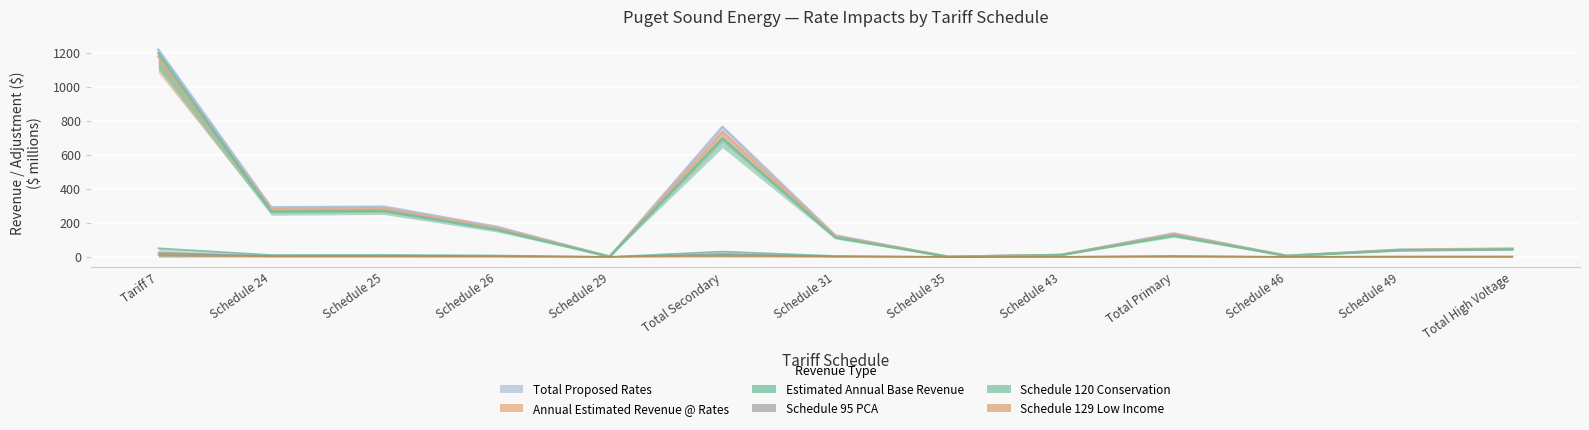

Reading left to right, extract all data points from this chart.

Estimated Annual Base Revenue: Tariff 7=1198.8	Schedule 24=266.7	Schedule 25=271.5	Schedule 26=159.4	Schedule 29=1.0	Total Secondary=698.6	Schedule 31=114.0	Schedule 35=0.4	Schedule 43=10.7	Total Primary=125.1	Schedule 46=5.6	Schedule 49=38.1	Total High Voltage=43.8
Annual Estimated Revenue @ Rates: Tariff 7=1177.7	Schedule 24=280.8	Schedule 25=284.0	Schedule 26=169.8	Schedule 29=1.0	Total Secondary=735.5	Schedule 31=121.3	Schedule 35=0.4	Schedule 43=11.1	Total Primary=132.7	Schedule 46=5.9	Schedule 49=40.6	Total High Voltage=46.5
Total Proposed Rates: Tariff 7=1218.9	Schedule 24=291.7	Schedule 25=295.4	Schedule 26=176.9	Schedule 29=1.0	Total Secondary=765.0	Schedule 31=126.2	Schedule 35=0.4	Schedule 43=11.5	Total Primary=138.0	Schedule 46=6.1	Schedule 49=42.6	Total High Voltage=48.7
Schedule 95 PCA: Tariff 7=23.2	Schedule 24=5.6	Schedule 25=6.4	Schedule 26=4.3	Schedule 29=0.0	Total Secondary=16.3	Schedule 31=2.8	Schedule 35=0.0	Schedule 43=0.2	Total Primary=3.1	Schedule 46=0.1	Schedule 49=1.1	Total High Voltage=1.3
Schedule 120 Conservation: Tariff 7=50.6	Schedule 24=11.2	Schedule 25=11.8	Schedule 26=8.3	Schedule 29=0.0	Total Secondary=31.4	Schedule 31=5.4	Schedule 35=0.0	Schedule 43=0.4	Total Primary=5.8	Schedule 46=0.2	Schedule 49=2.3	Total High Voltage=2.5
Schedule 129 Low Income: Tariff 7=11.6	Schedule 24=2.6	Schedule 25=2.6	Schedule 26=1.6	Schedule 29=0.0	Total Secondary=6.8	Schedule 31=1.1	Schedule 35=0.0	Schedule 43=0.1	Total Primary=1.2	Schedule 46=0.1	Schedule 49=0.4	Total High Voltage=0.4